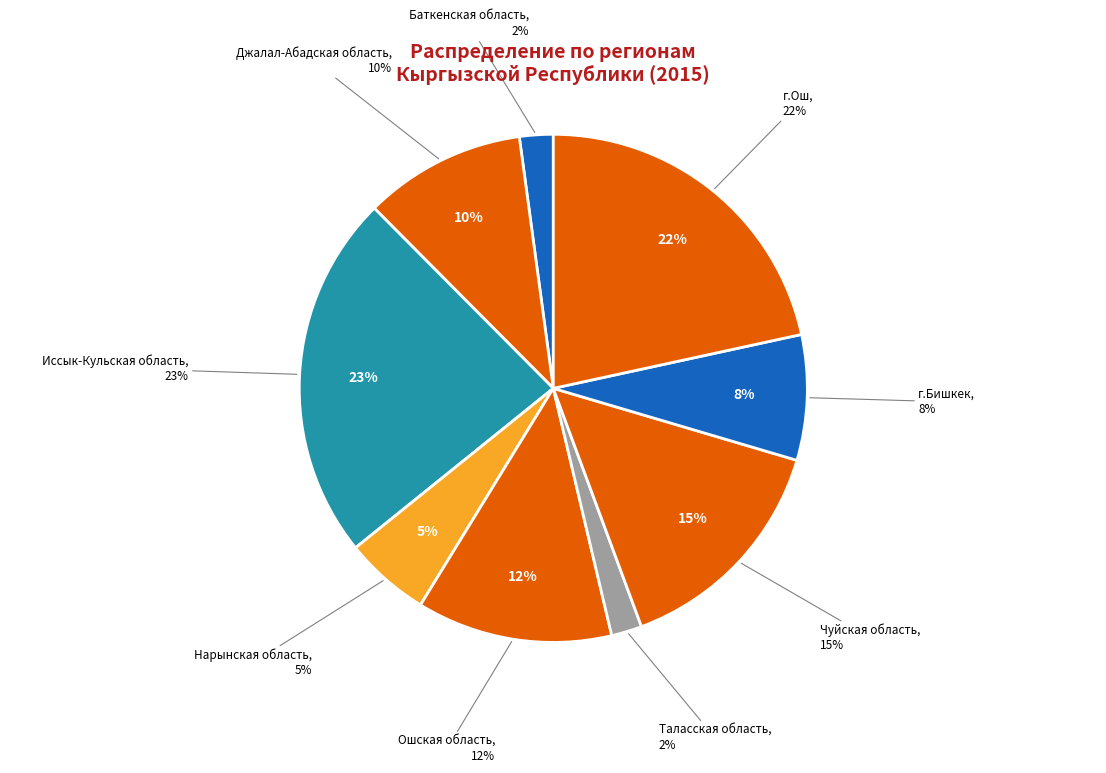

What percentage is the Баткенская область slice, to the nearest percent?

2%